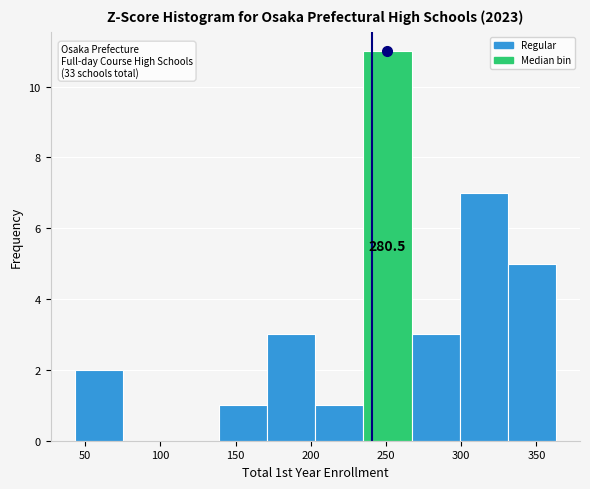

Which range on the x-axis has the tallest bar?

235 to 267